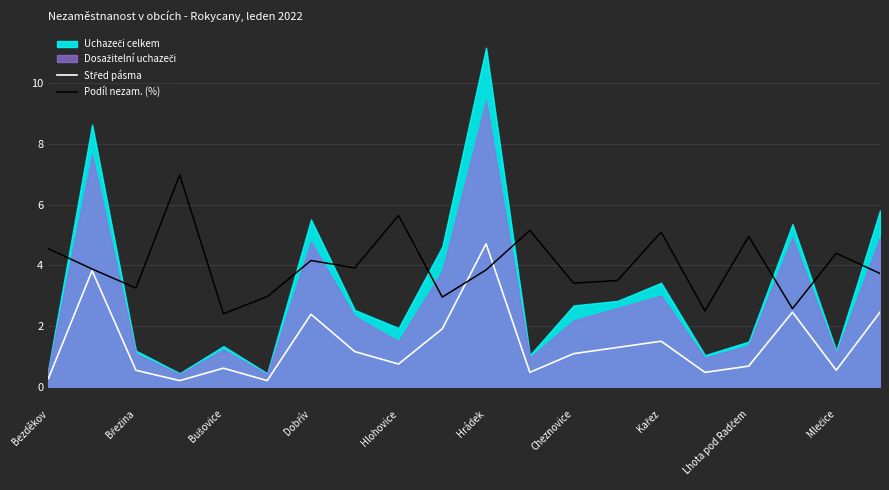

In Střed pásma, how many points are lower than both neighbors (excluding endpoints)?

6